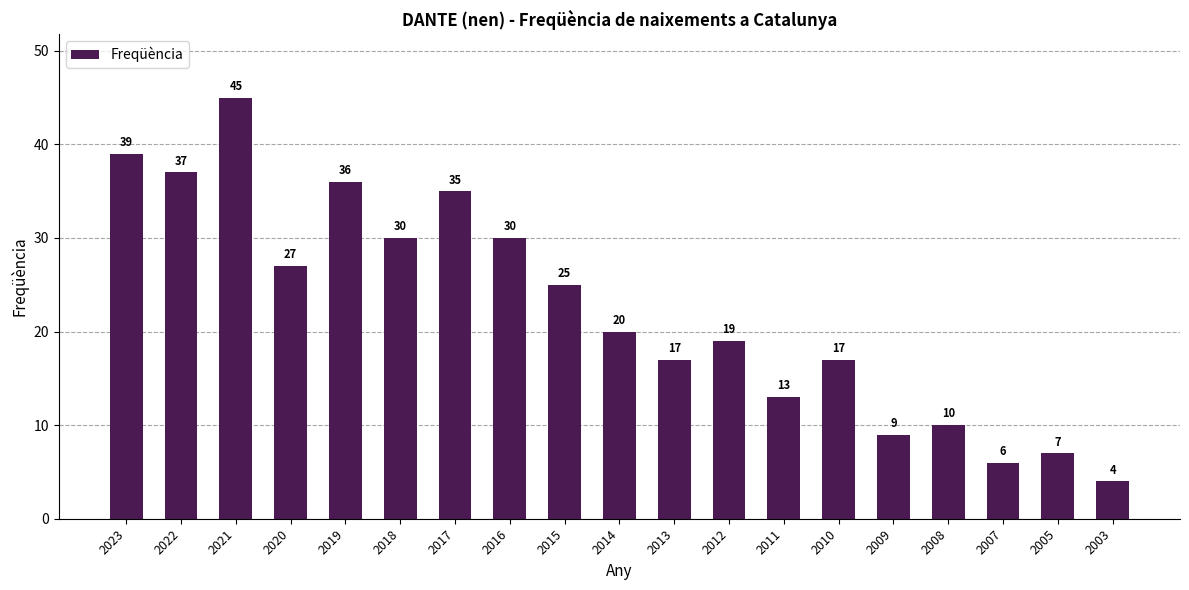

What is the maximum value shown in the chart?

45